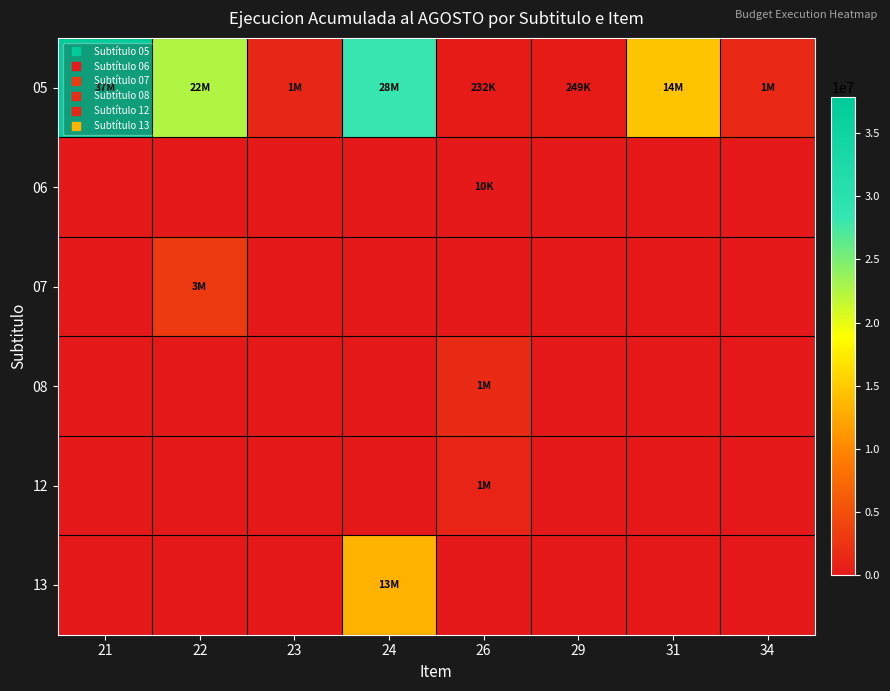

Reading left to right, extract all data points from this chart.

05: 21=37836065	22=22477424	23=1225980	24=28226361	26=232707	29=249351	31=14620912	34=1518606
06: 21=0	22=0	23=0	24=0	26=10959	29=0	31=0	34=0
07: 21=0	22=3059372	23=0	24=0	26=0	29=0	31=0	34=0
08: 21=0	22=0	23=0	24=0	26=1651358	29=0	31=0	34=0
12: 21=0	22=0	23=0	24=0	26=1044466	29=0	31=0	34=0
13: 21=0	22=0	23=0	24=13241488	26=0	29=0	31=0	34=0